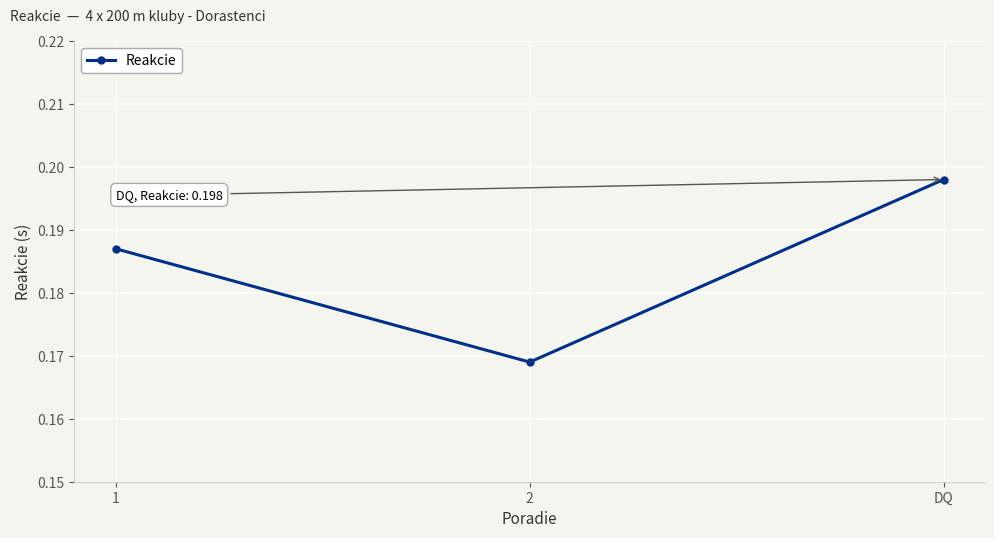

Rank the categories by value from highest to lowest.

DQ, 1, 2